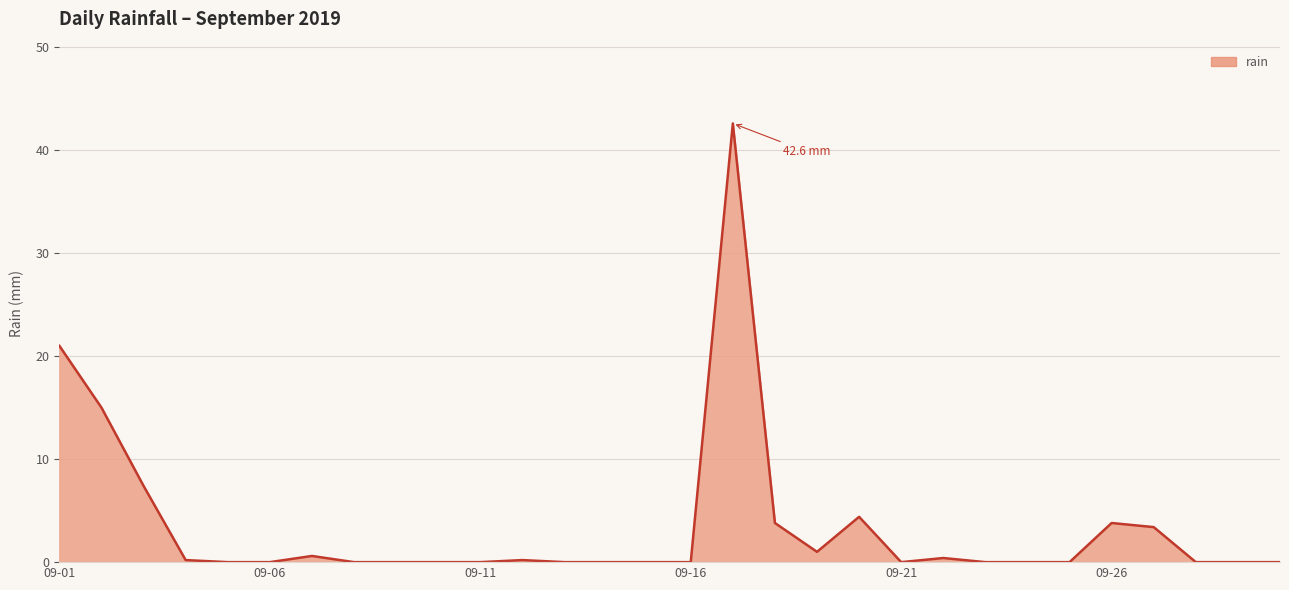

What is the maximum value shown in the chart?

42.6